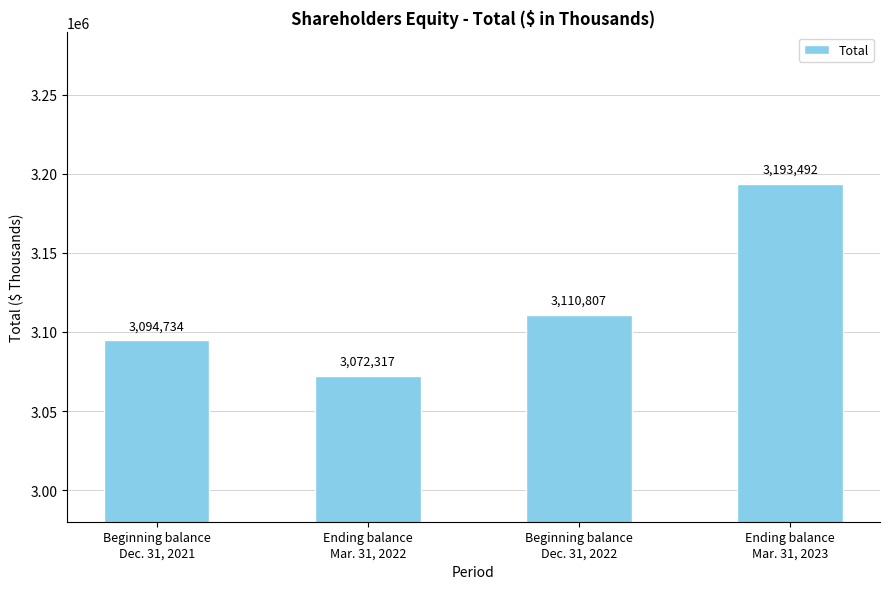

What is the sum of the values at Ending balance
Mar. 31, 2022 and Beginning balance
Dec. 31, 2021?

6167051